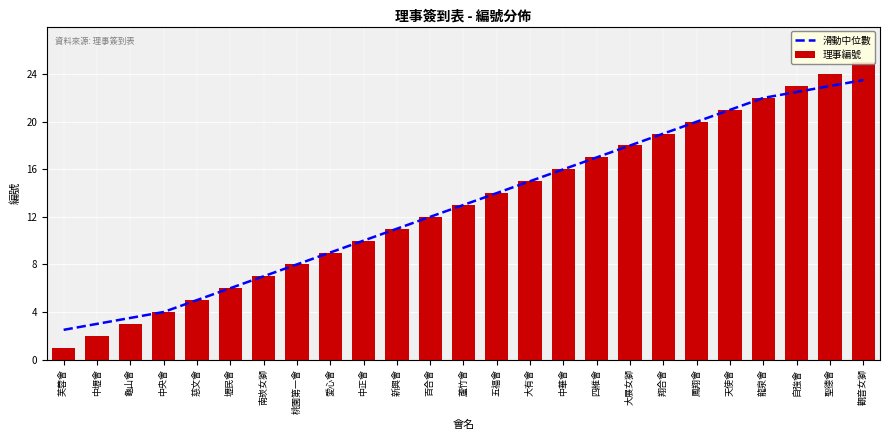

Rank the categories by 滑動中位數 value from lowest to highest.

芙蓉會, 中壢會, 龜山會, 中央會, 慈文會, 壢民會, 南崁女獅, 桃園第一會, 愛心會, 中正會, 新興會, 百合會, 蘆竹會, 五福會, 大有會, 中華會, 四維會, 大展女獅, 翔合會, 鳳翔會, 天使會, 龍泉會, 自強會, 聖德會, 觀音女獅